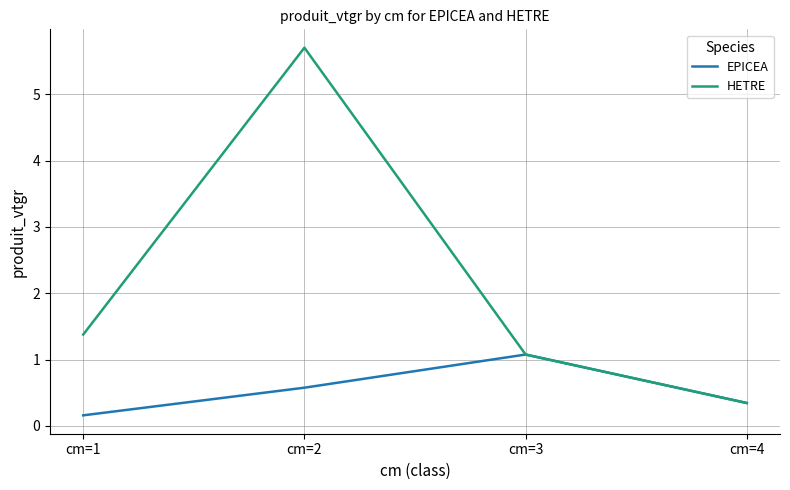

How many values in the HETRE series exceed 1?

3